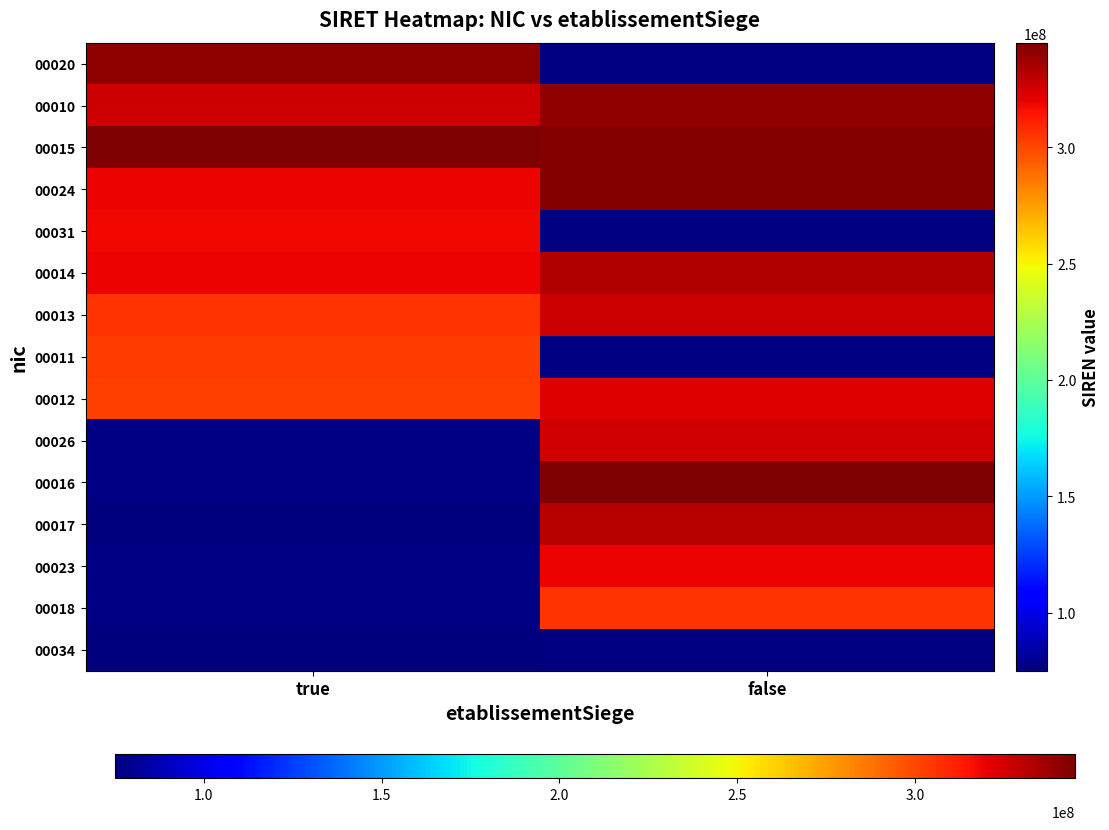

At which category does the chart reach its minimum across all series?

true